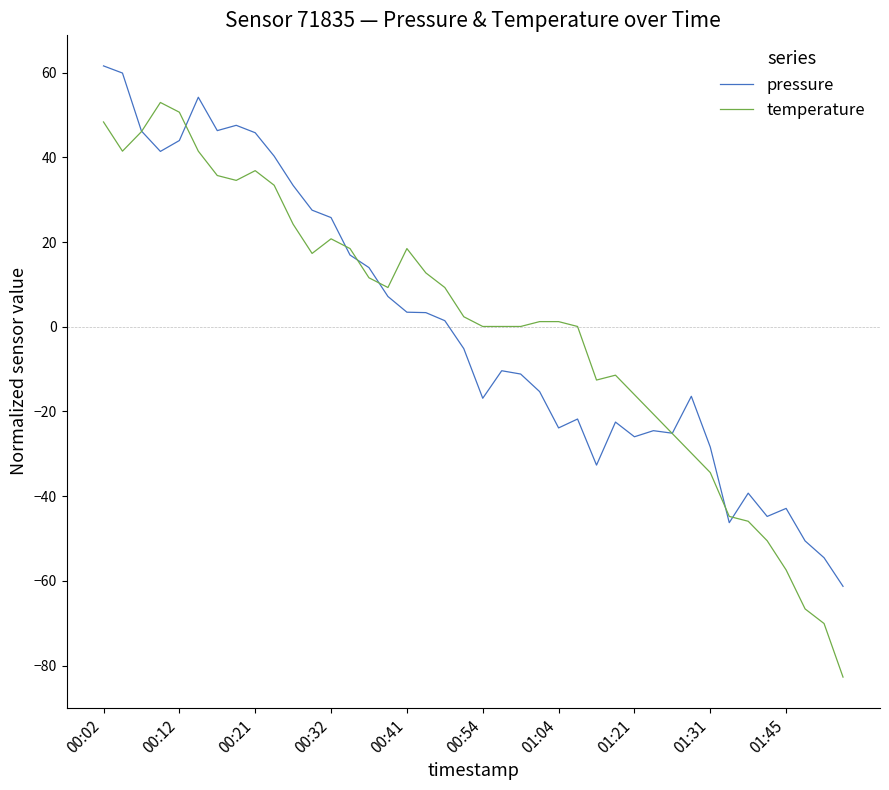

What is the difference between the maximum and second lowest values in the pressure series?

116.1